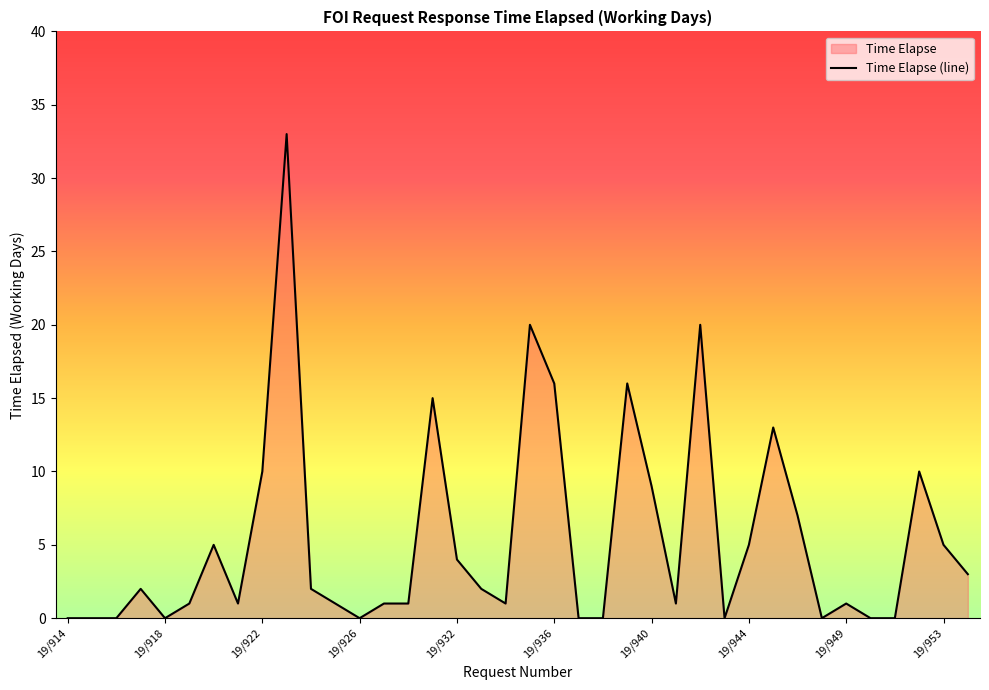

True or false: the data shows 17 at 35.

False